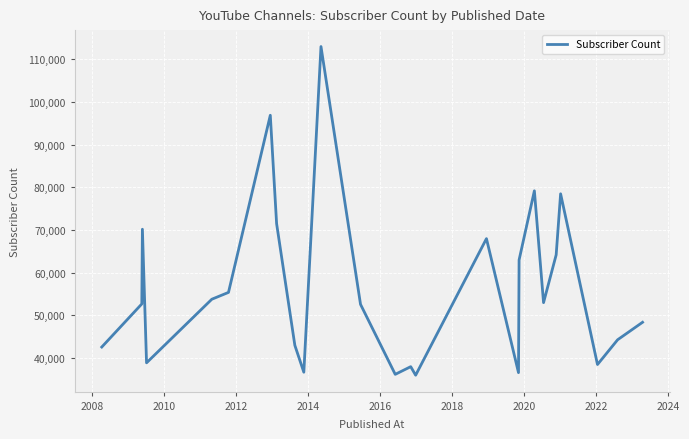

What is the smallest value displayed?

36000